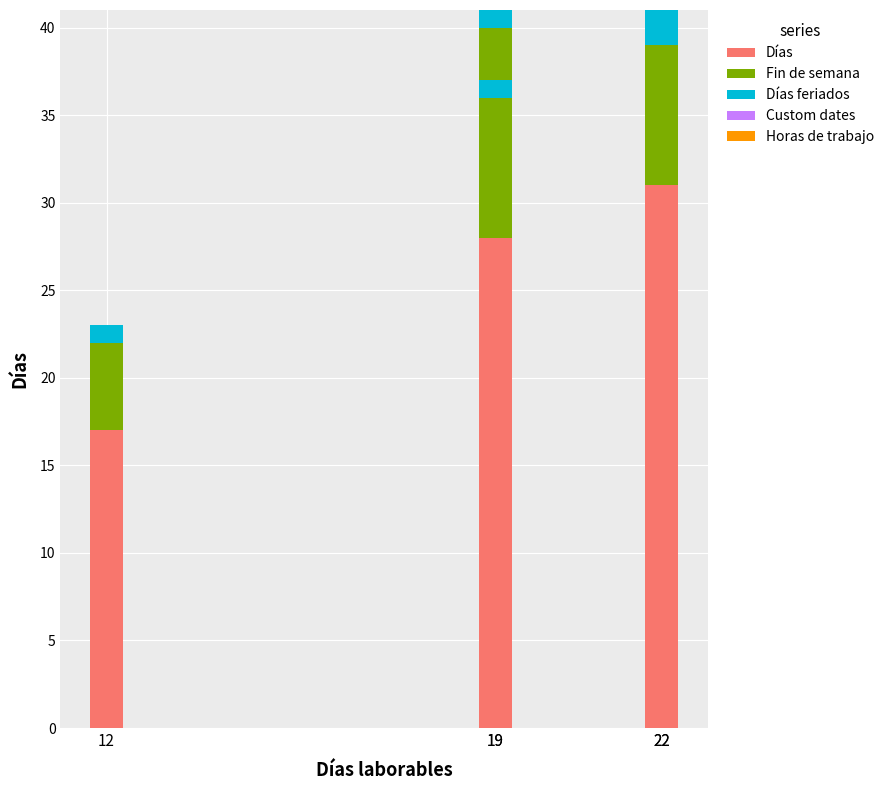

At which category is the sum across all series the highest?

22